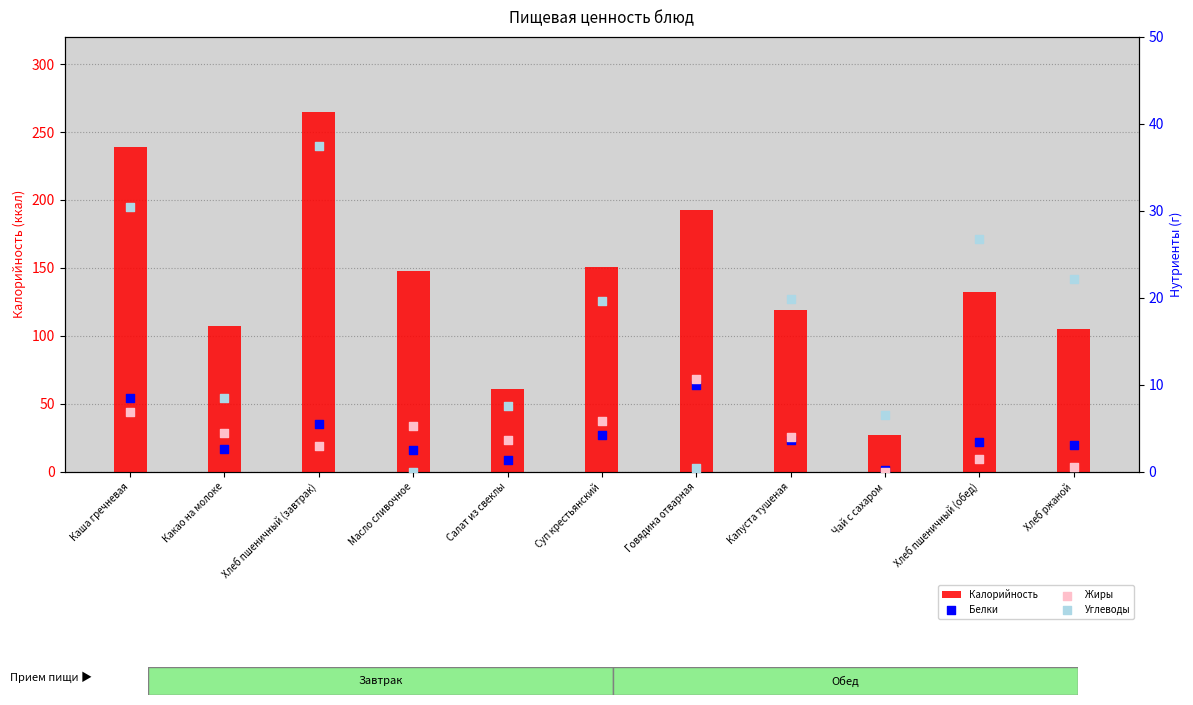

Is the value of Углеводы at Хлеб пшеничный (обед) greater than the value of Жиры at Чай с сахаром?

Yes